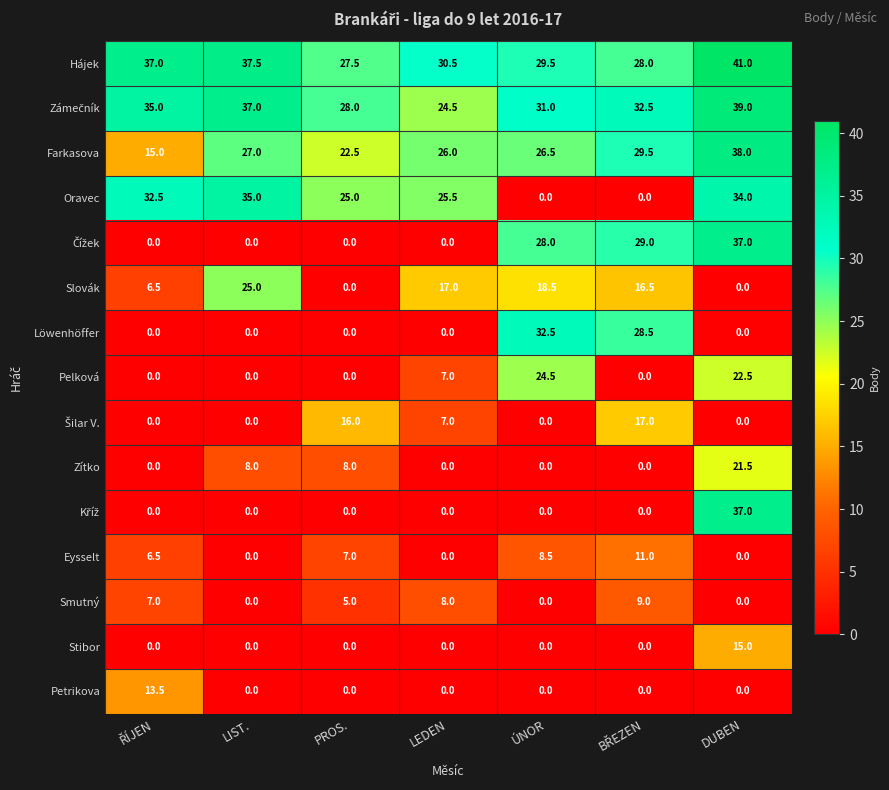

Between LEDEN and ÚNOR, which series saw the biggest shift?

Löwenhöffer